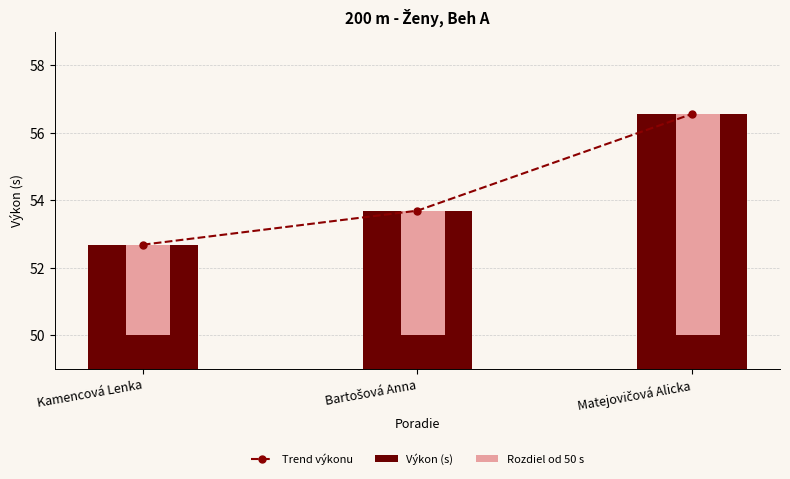

What is the label of the 1st bar from the left?

Kamencová Lenka